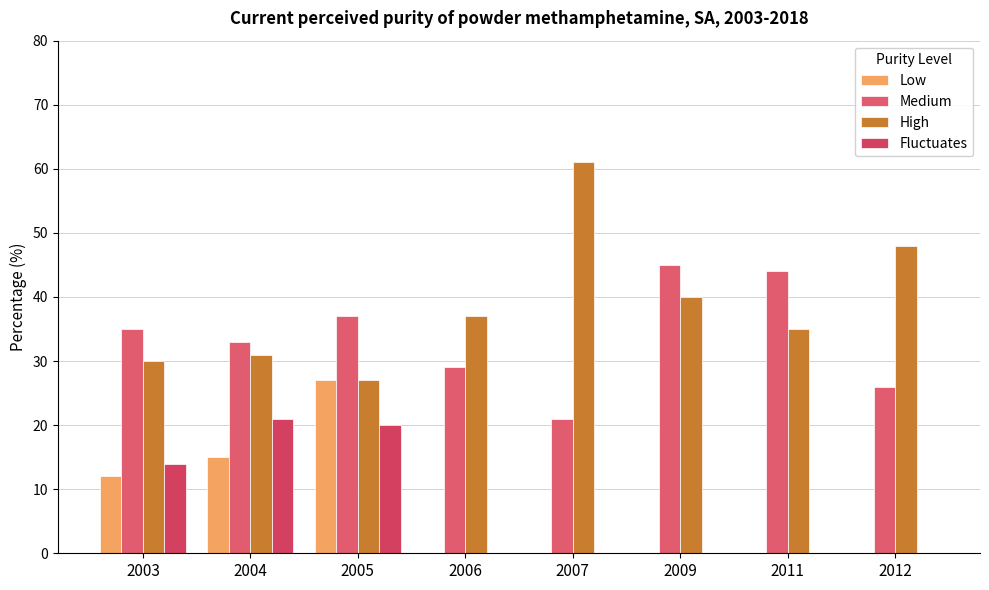

Reading left to right, what are all the values shown in this chart?

Low: 2003=12	2004=15	2005=27	2006=0	2007=0	2009=0	2011=0	2012=0
Medium: 2003=35	2004=33	2005=37	2006=29	2007=21	2009=45	2011=44	2012=26
High: 2003=30	2004=31	2005=27	2006=37	2007=61	2009=40	2011=35	2012=48
Fluctuates: 2003=14	2004=21	2005=20	2006=0	2007=0	2009=0	2011=0	2012=0